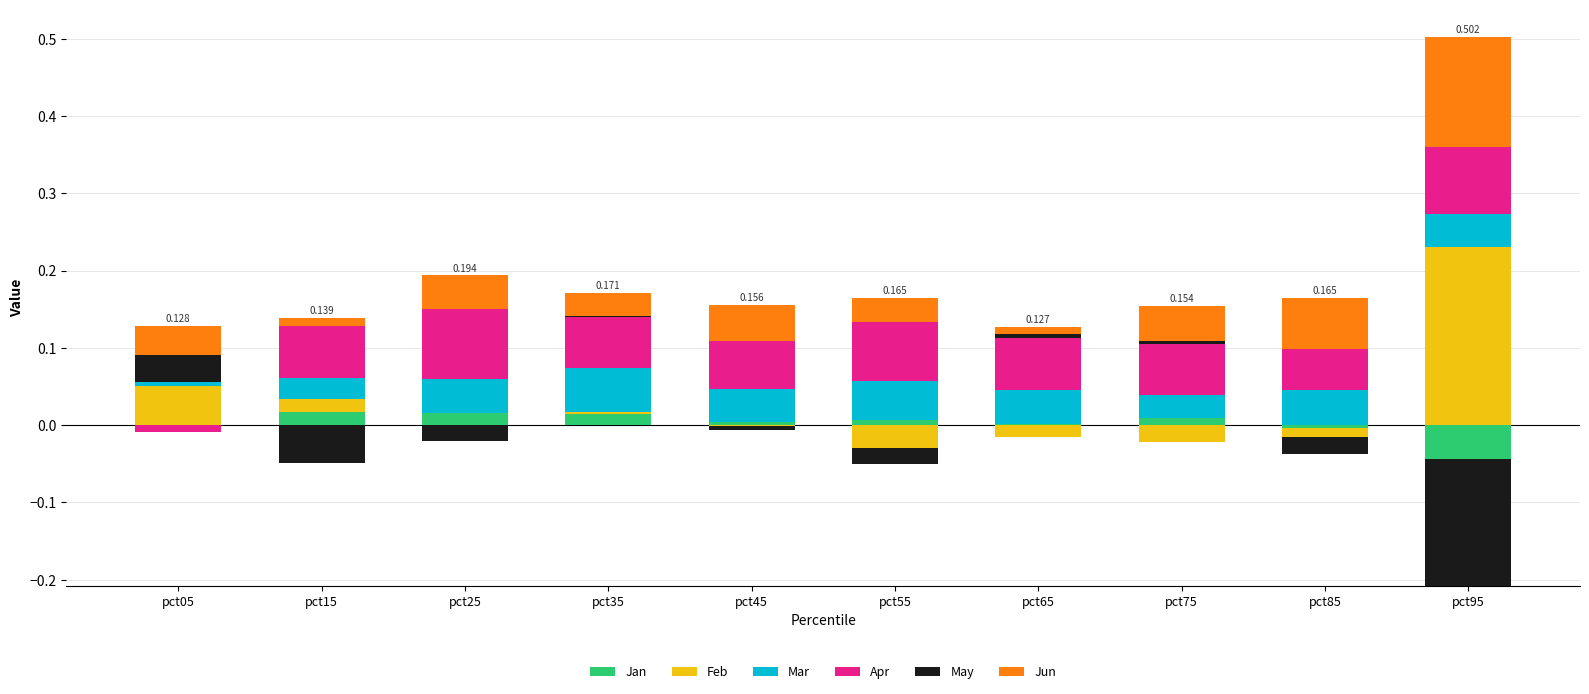

What is the spread (max minus min) of values at pct45?

0.1